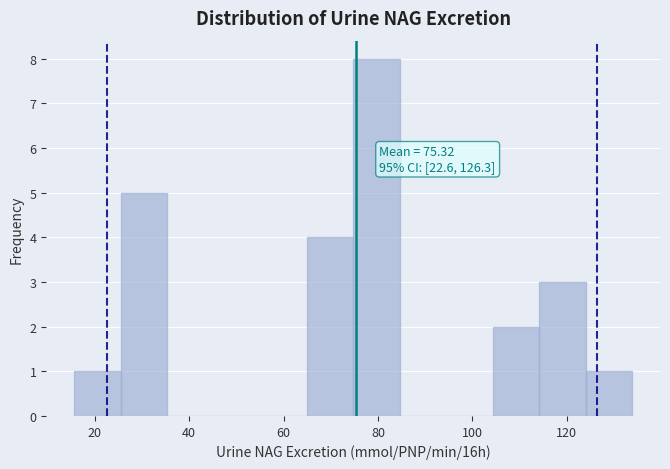

Which range on the x-axis has the tallest bar?

74 to 84